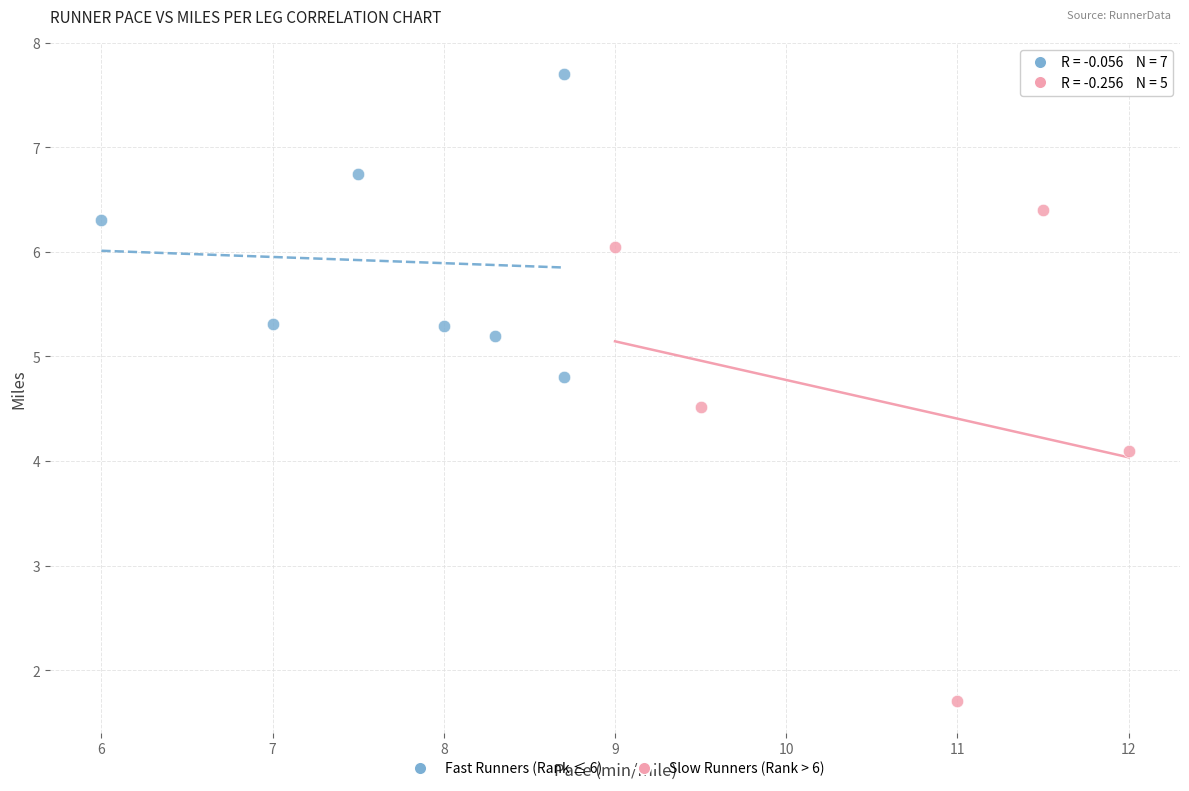

Which series has the widest spread of Y values?

Slow Runners (Rank > 6)